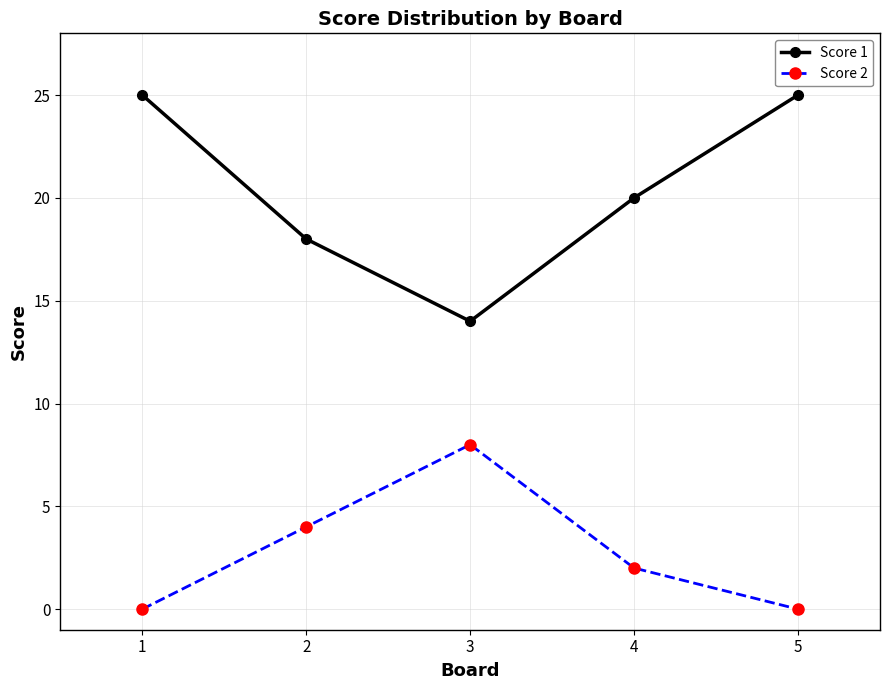

Is it true that Score 2 equals 4 at 2?

True